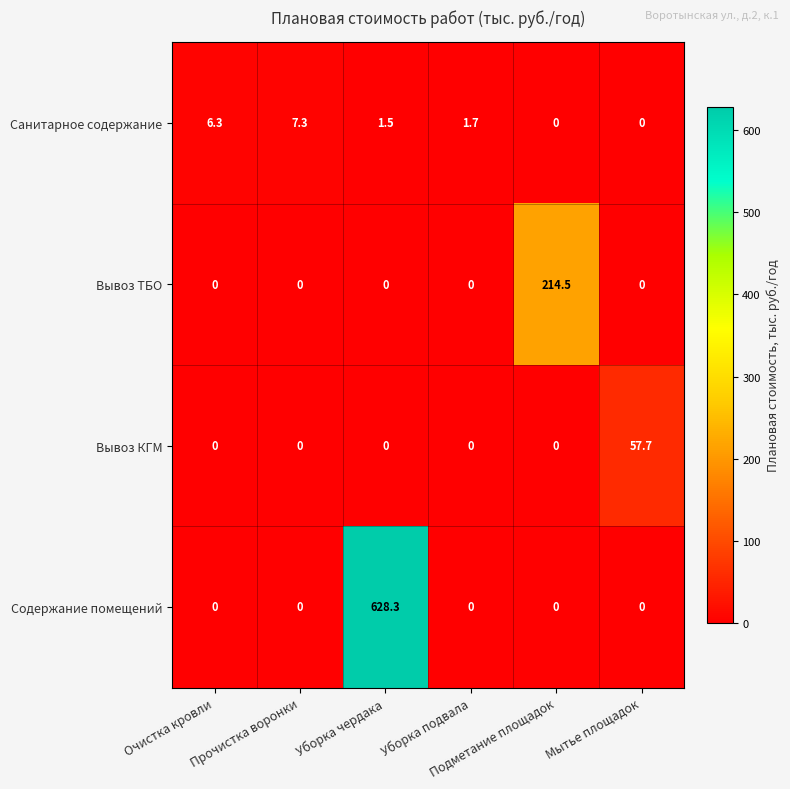

Between Очистка кровли and Подметание площадок, which series saw the biggest shift?

Вывоз ТБО